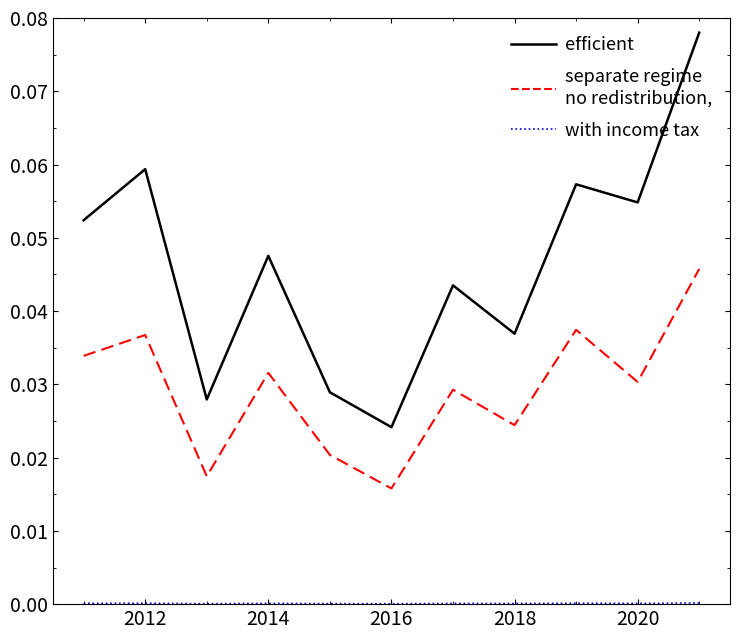

How many lines are shown in the chart?

3